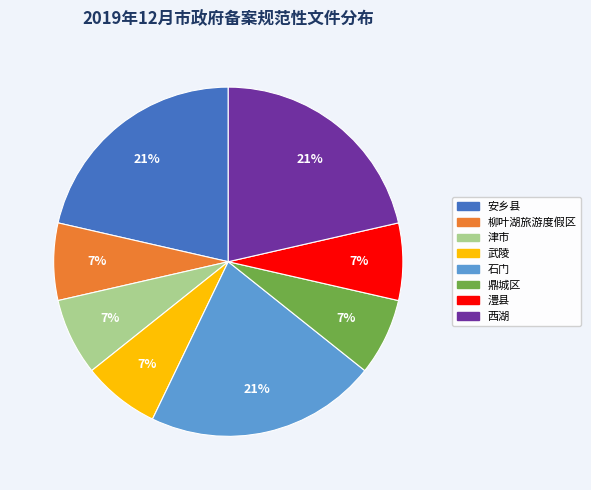

How many segments does this pie chart have?

8